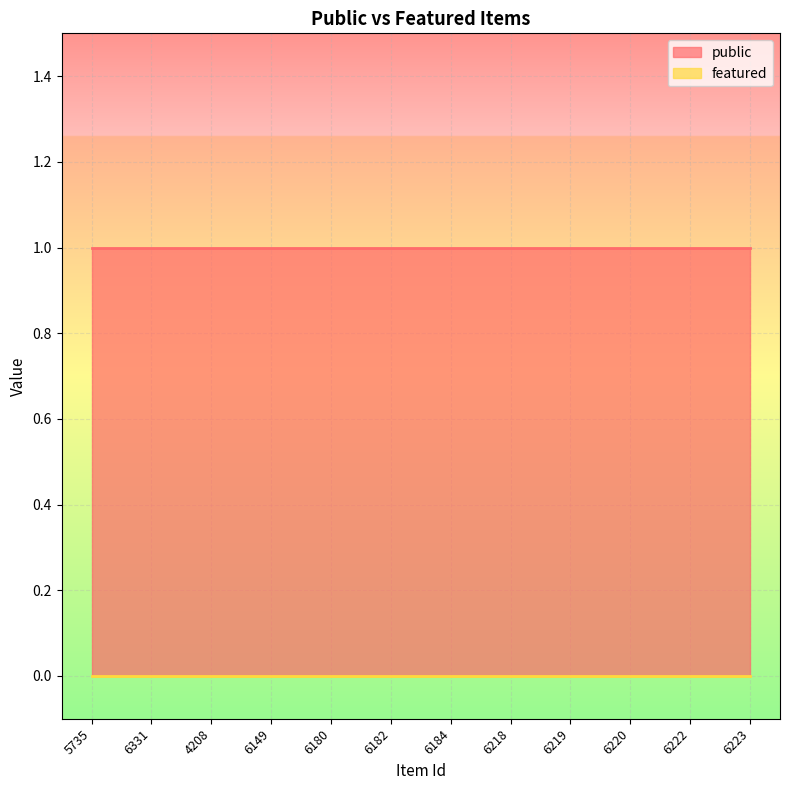

At which category is the sum across all series the highest?

5735